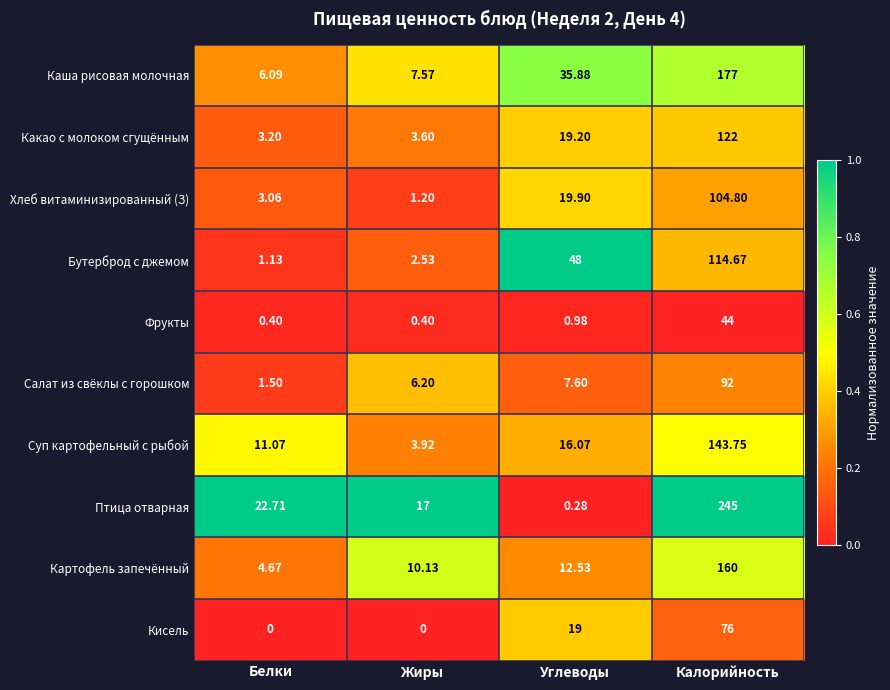

List the series in order of their peak value, lowest first.

Фрукты, Кисель, Салат из свёклы с горошком, Хлеб витаминизированный (З), Бутерброд с джемом, Какао с молоком сгущённым, Суп картофельный с рыбой, Картофель запечённый, Каша рисовая молочная, Птица отварная